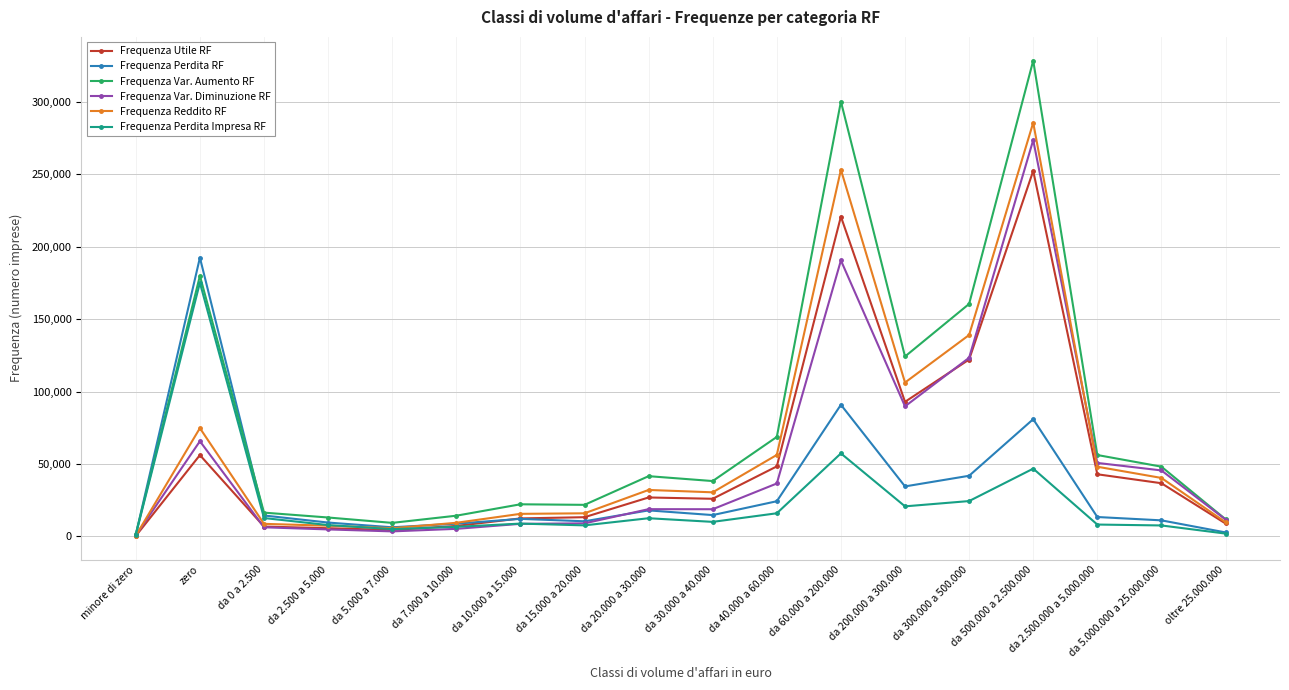

How many lines are shown in the chart?

6